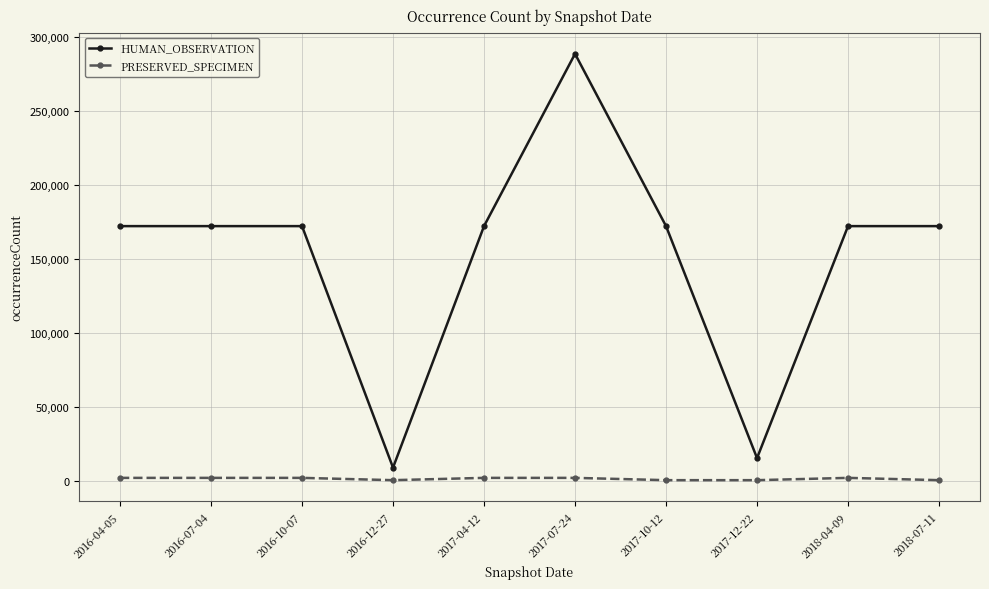

Which label corresponds to the largest value in the chart?

2017-07-24